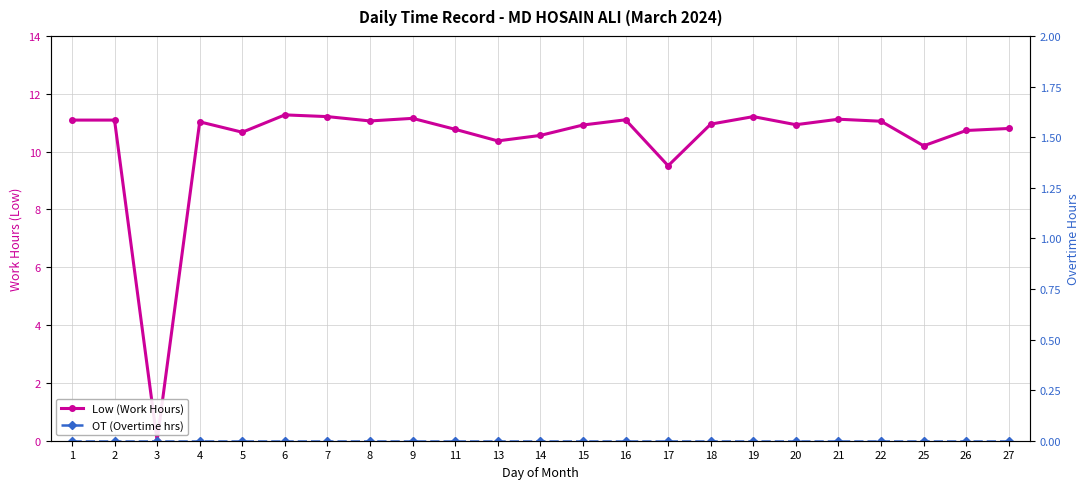

What is the difference between the Low (Work Hours) values at 9 and 22?

0.1